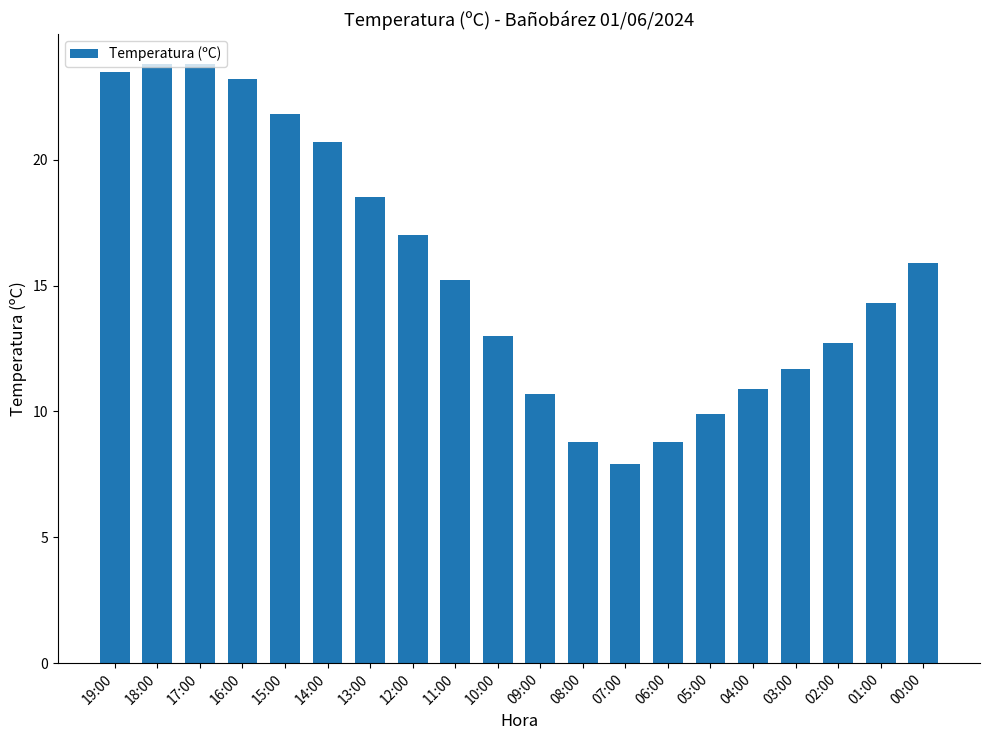

What is the sum of the values at 07:00 and 16:00?

31.1